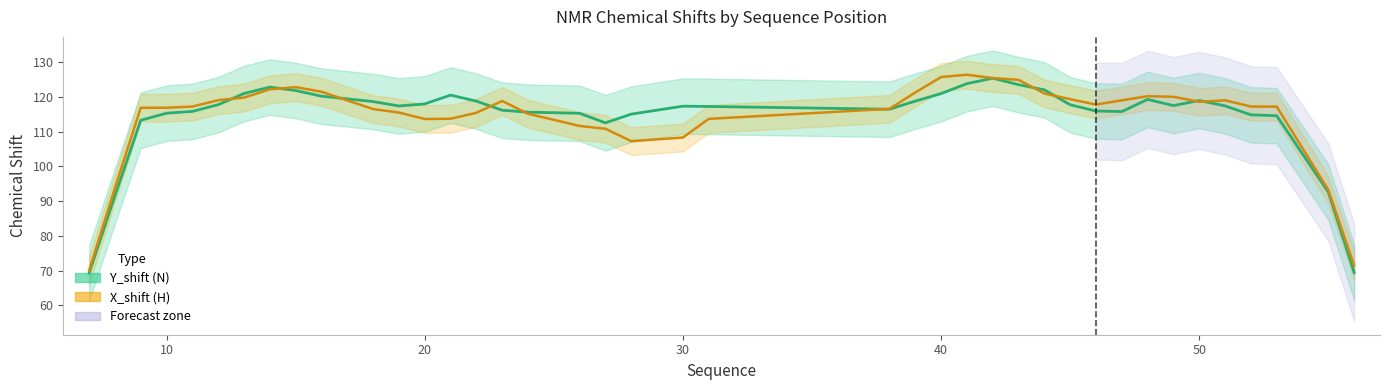

How many data points in X_shift (H) trend are above 117?

22